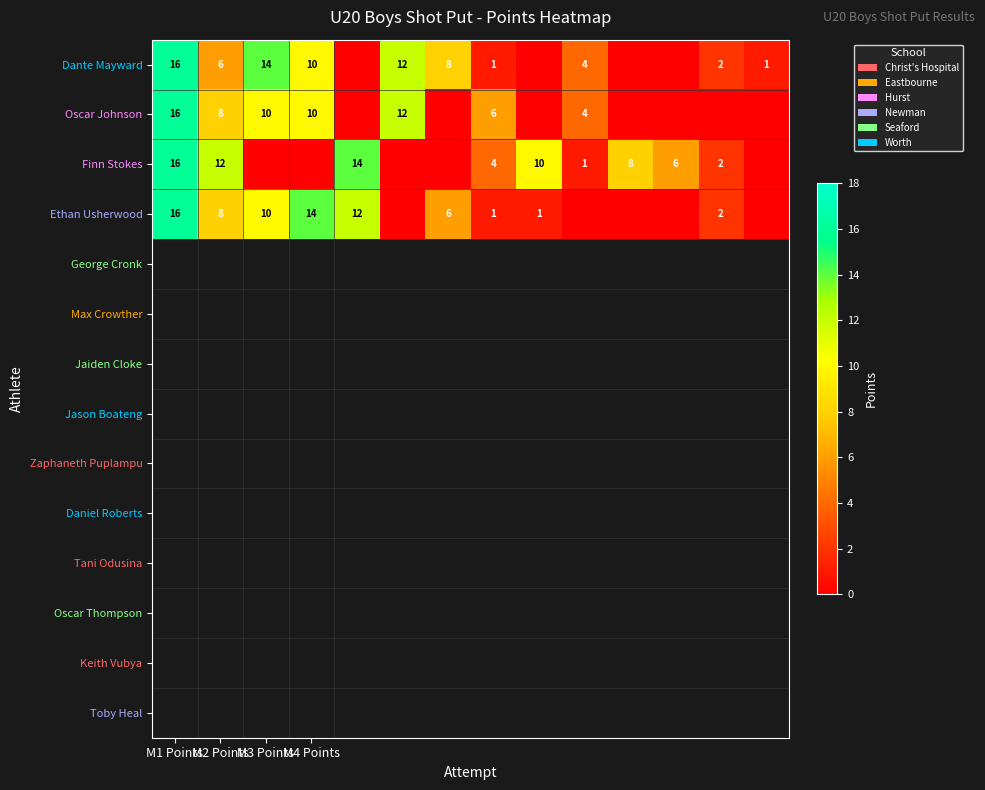

The value of Oscar Johnson at M1 Points is 10. True or false?

False